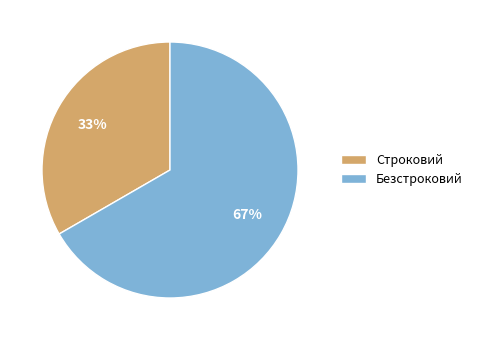

What is the ratio of the value at Строковий to the value at Безстроковий?

0.5